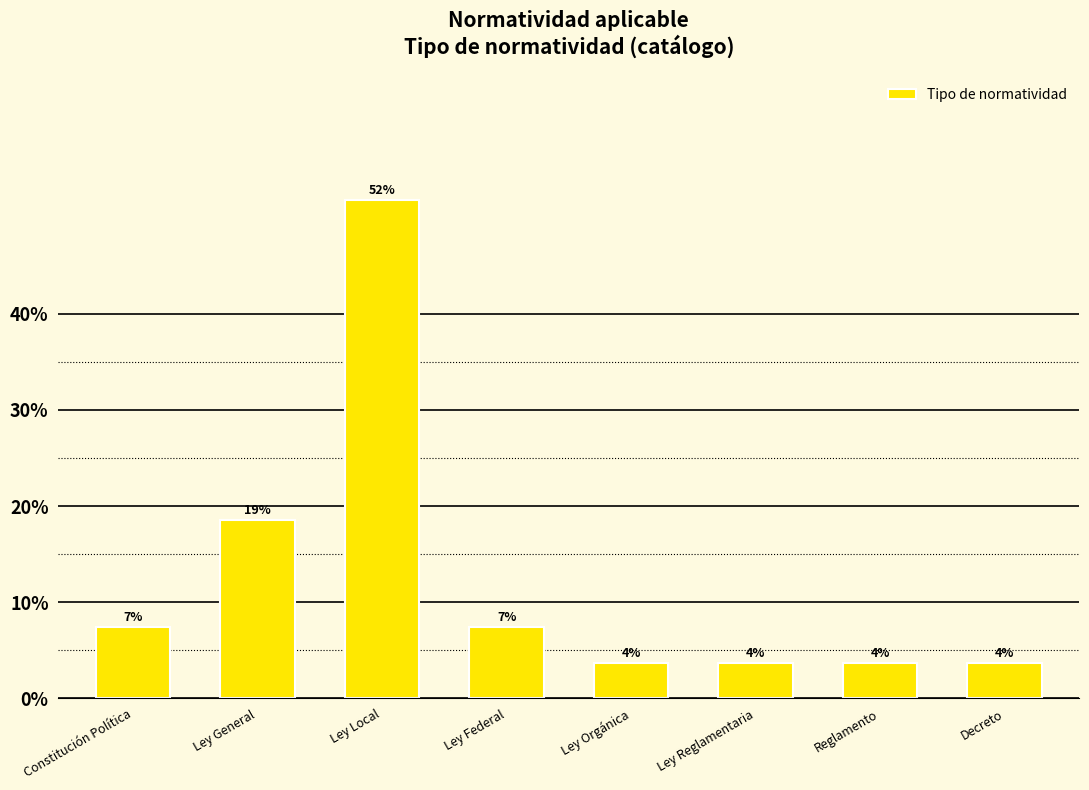

How many bars are there in total?

8